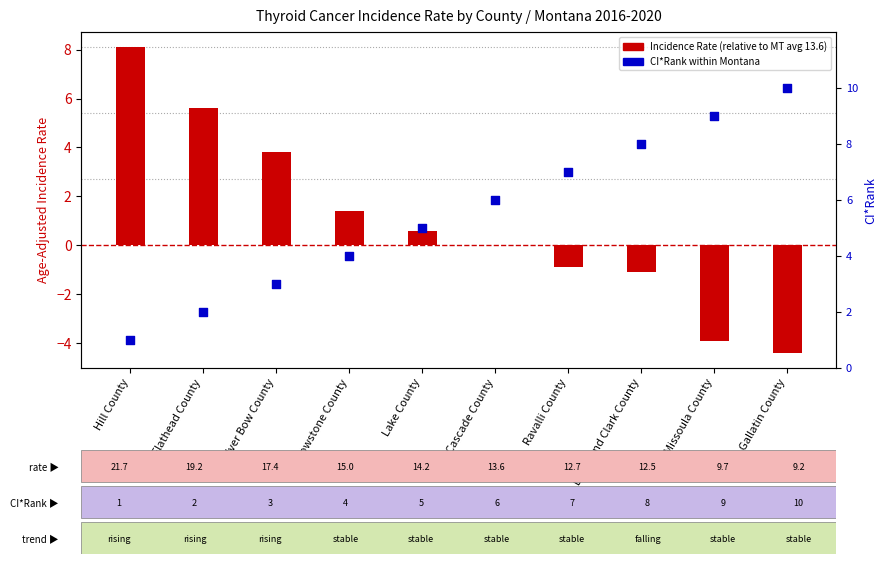

What is the total value across all series at Ravalli County?

6.1